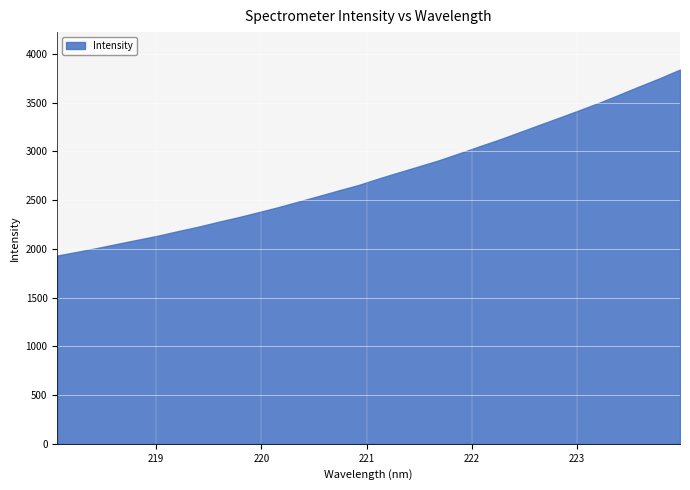

Reading right to left, transcribe all the data shown in this chart.

3839.3	3751.0	3668.8	3584.3	3501.1	3423.5	3347.2	3272.3	3196.7	3121.2	3051.4	2979.9	2909.3	2846.9	2785.2	2722.4	2655.9	2599.6	2541.7	2484.9	2427.9	2375.5	2324.1	2276.8	2226.6	2181.6	2134.8	2093.4	2051.8	2009.4	1969.7	1931.5